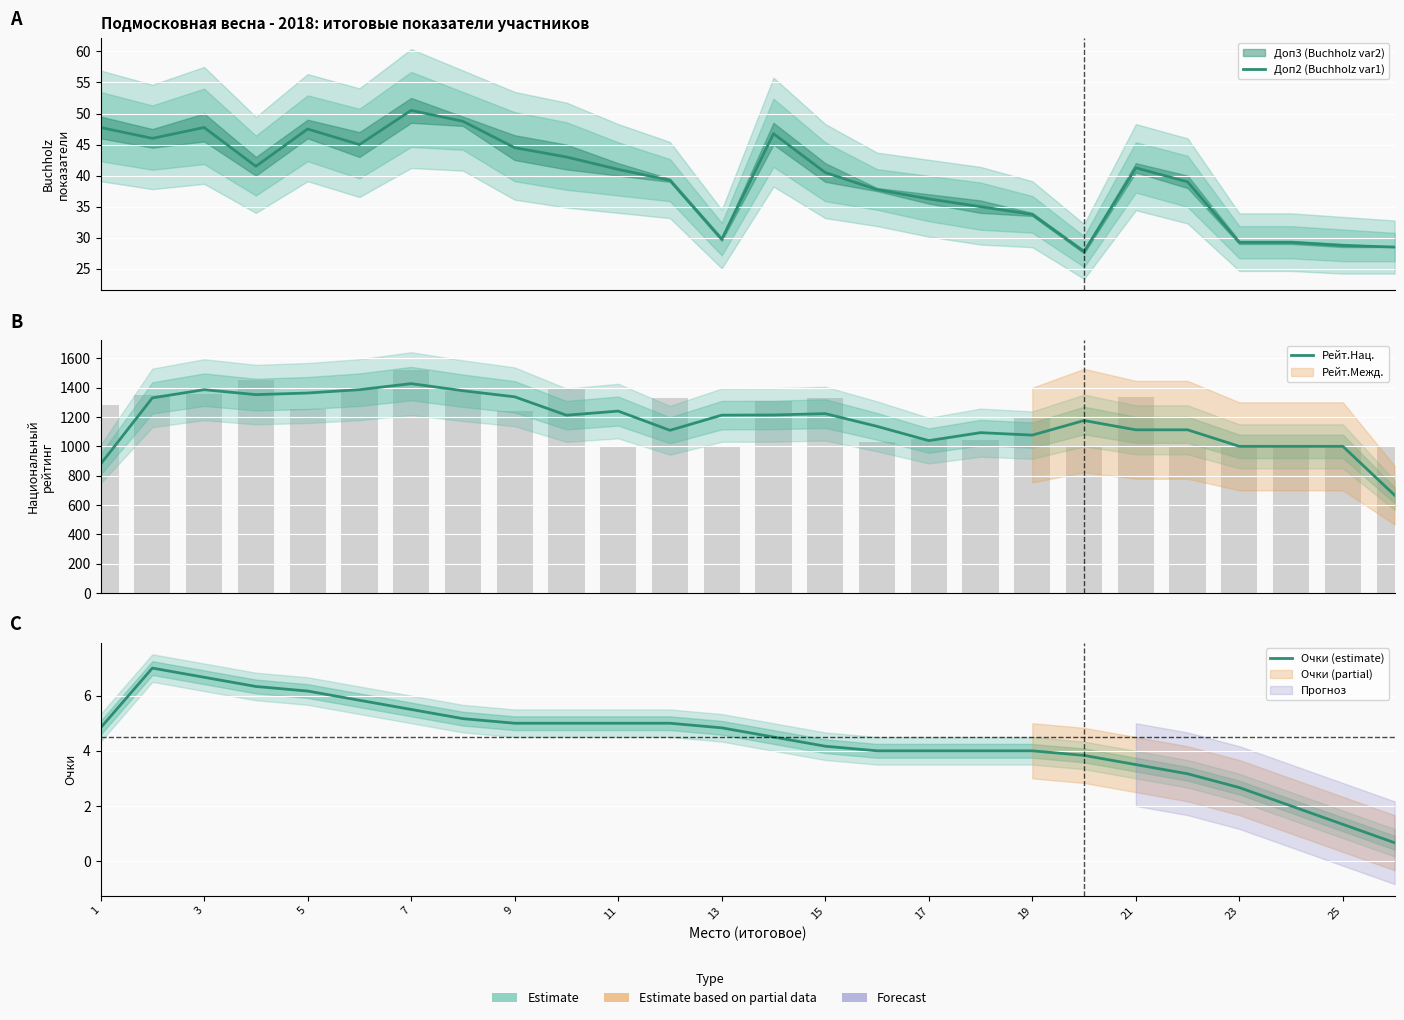

What is the average value of the Очки (estimate) series?

4.4